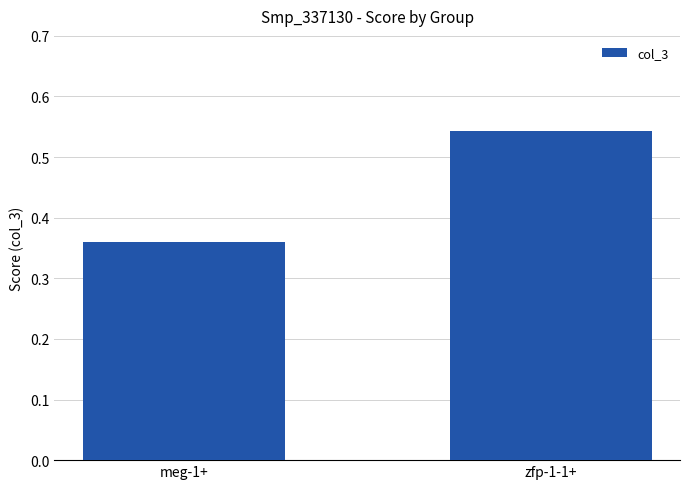

At which category does the chart reach its minimum across all series?

meg-1+